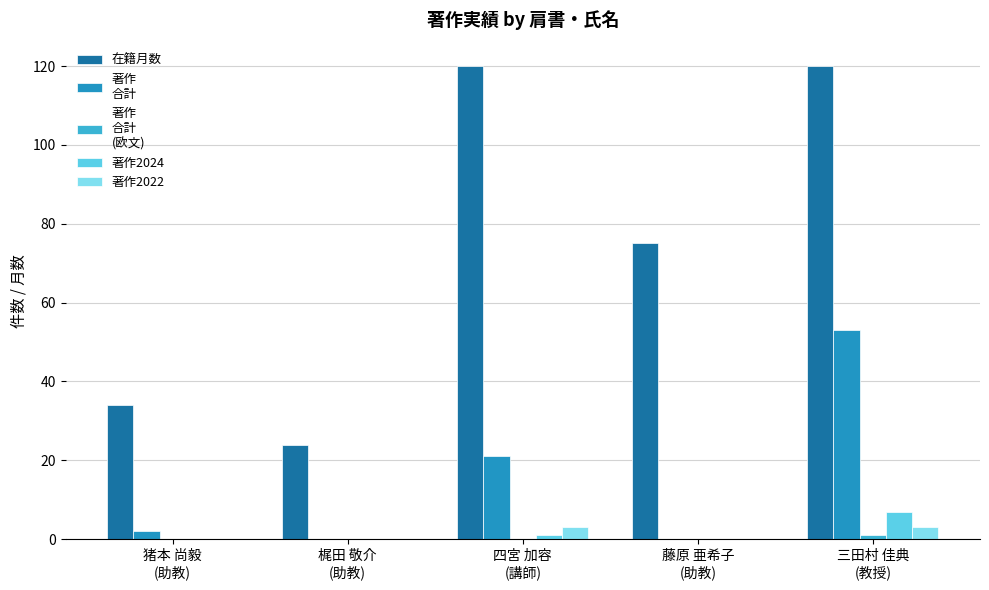

What is the maximum value shown in the chart?

120